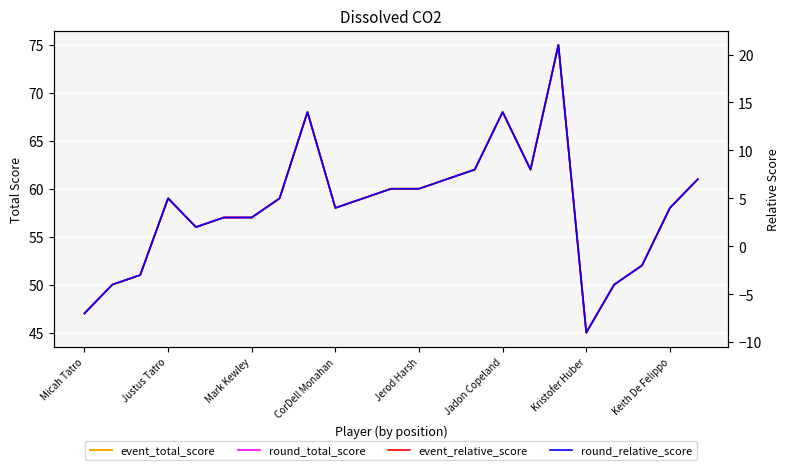

How many lines are shown in the chart?

4